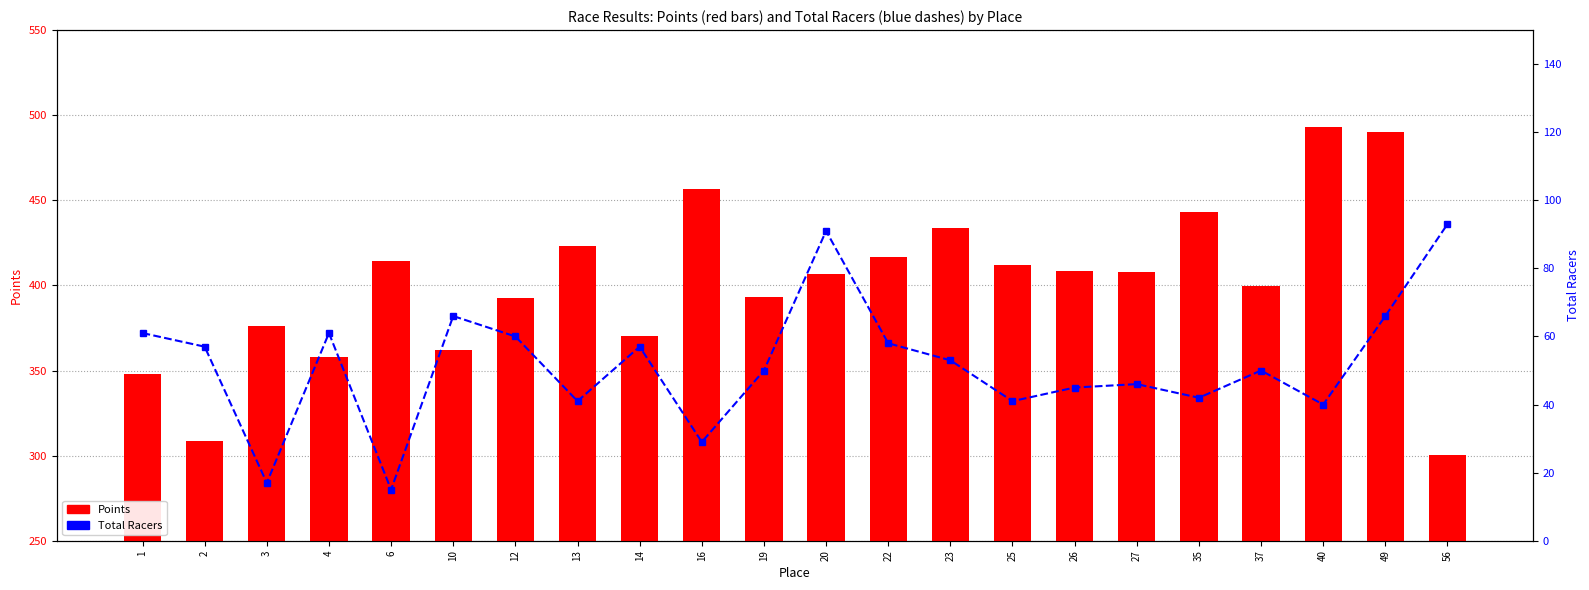

What is the sum of the Total Racers values at 37 and 13?

91.0